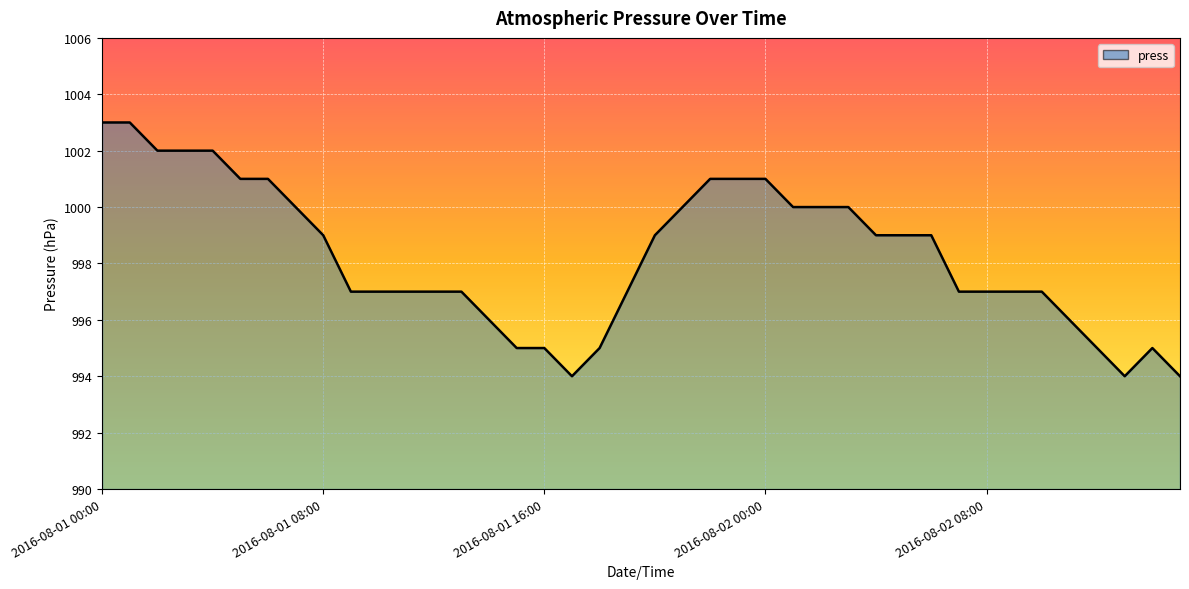

True or false: there are more than 0 points higher than both neighbors.

True